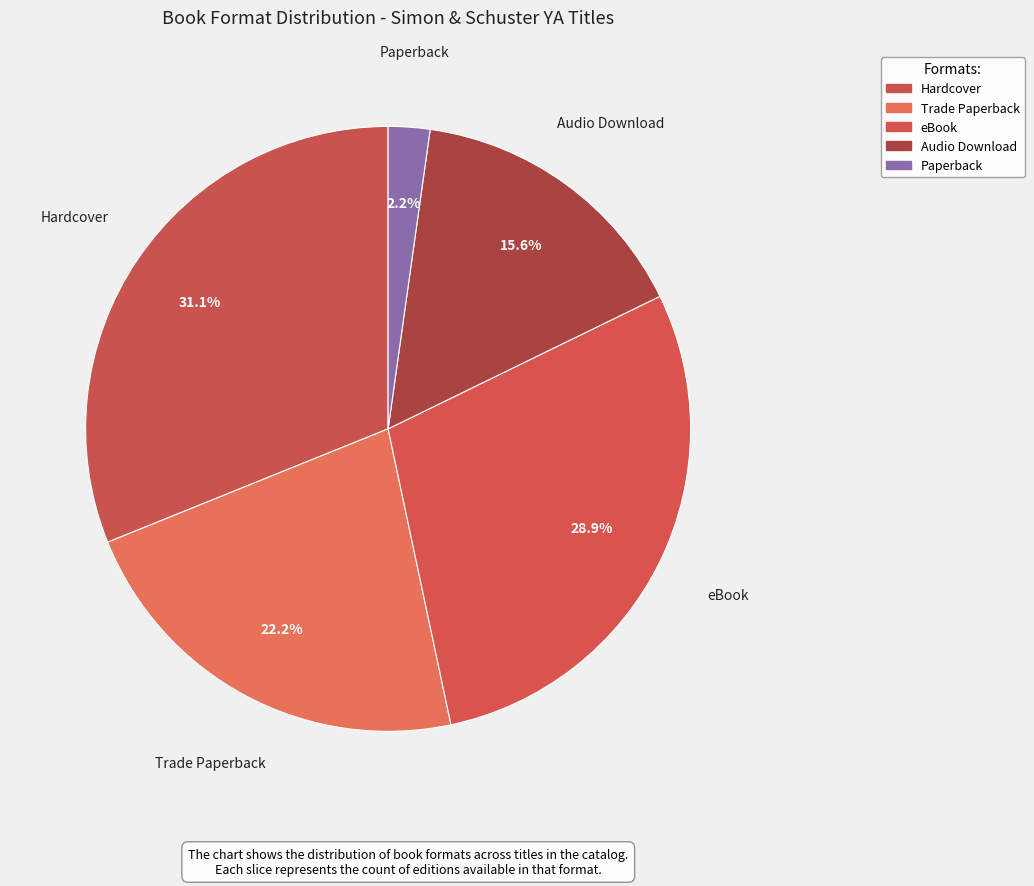

How many segments does this pie chart have?

5